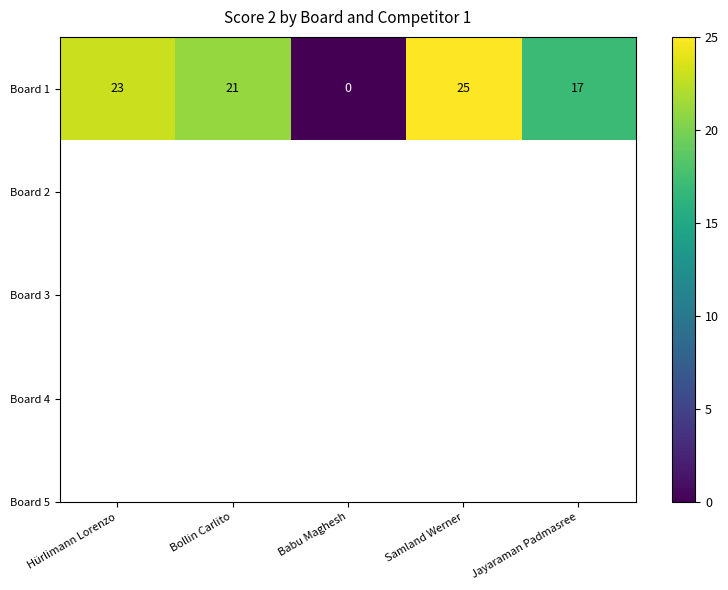

Where is the data nearest to the value 12?

Jayaraman Padmasree